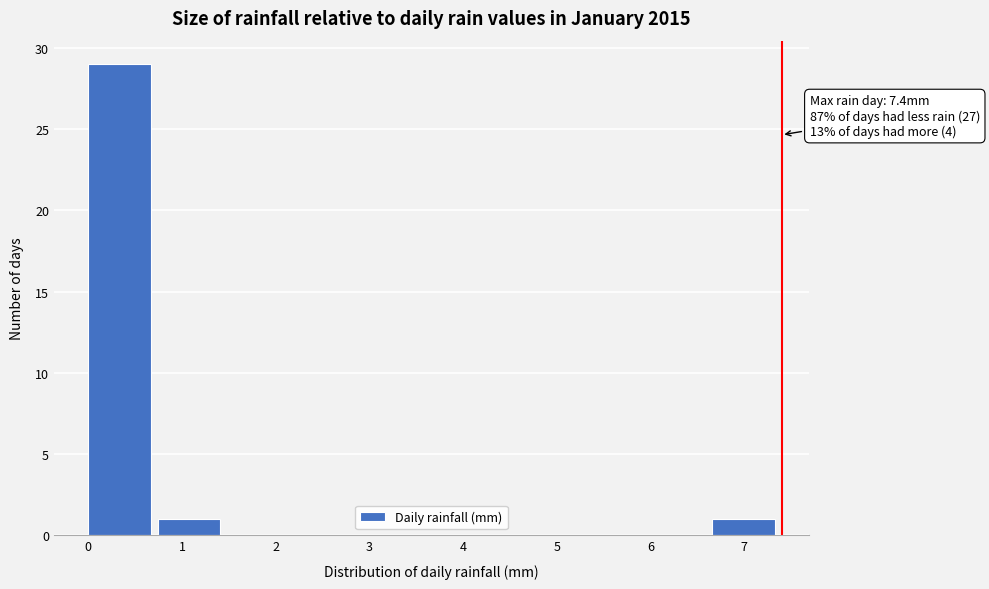

Which range on the x-axis has the tallest bar?

0.00 to 0.74